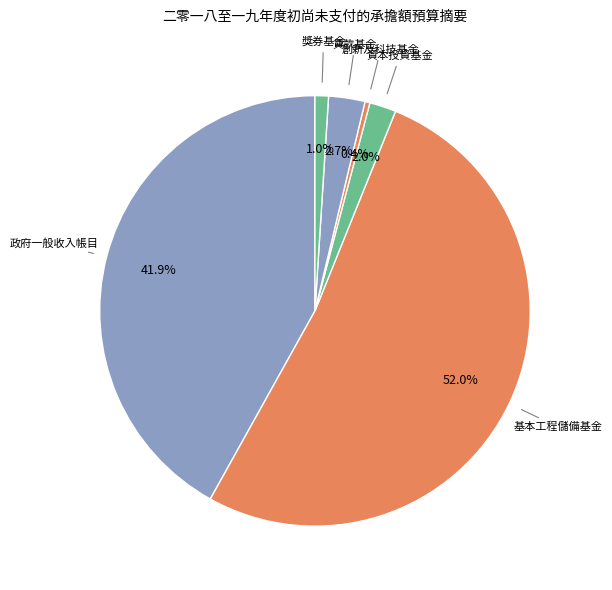

Is there a majority slice in this chart?

Yes